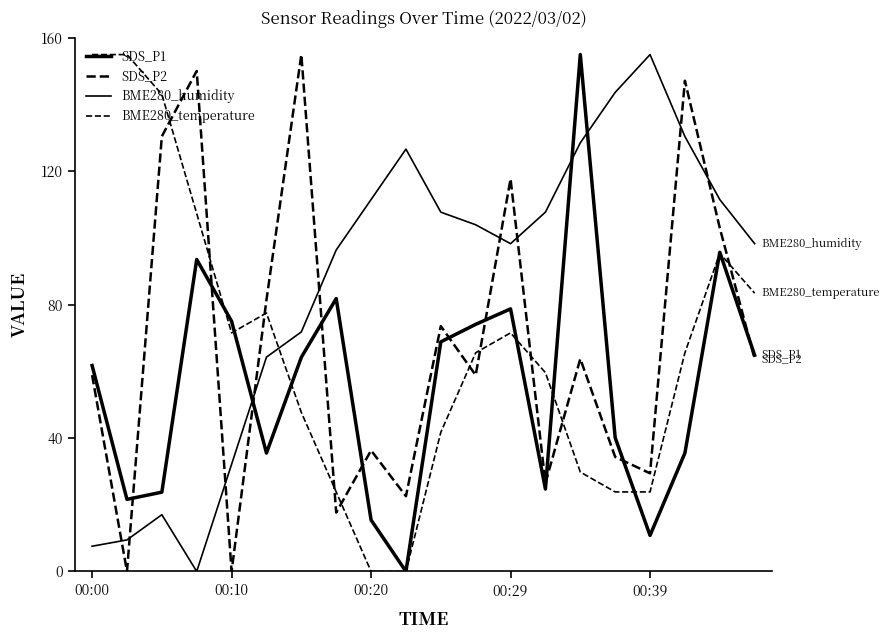

Does the chart display data point markers on the line(s)?

No